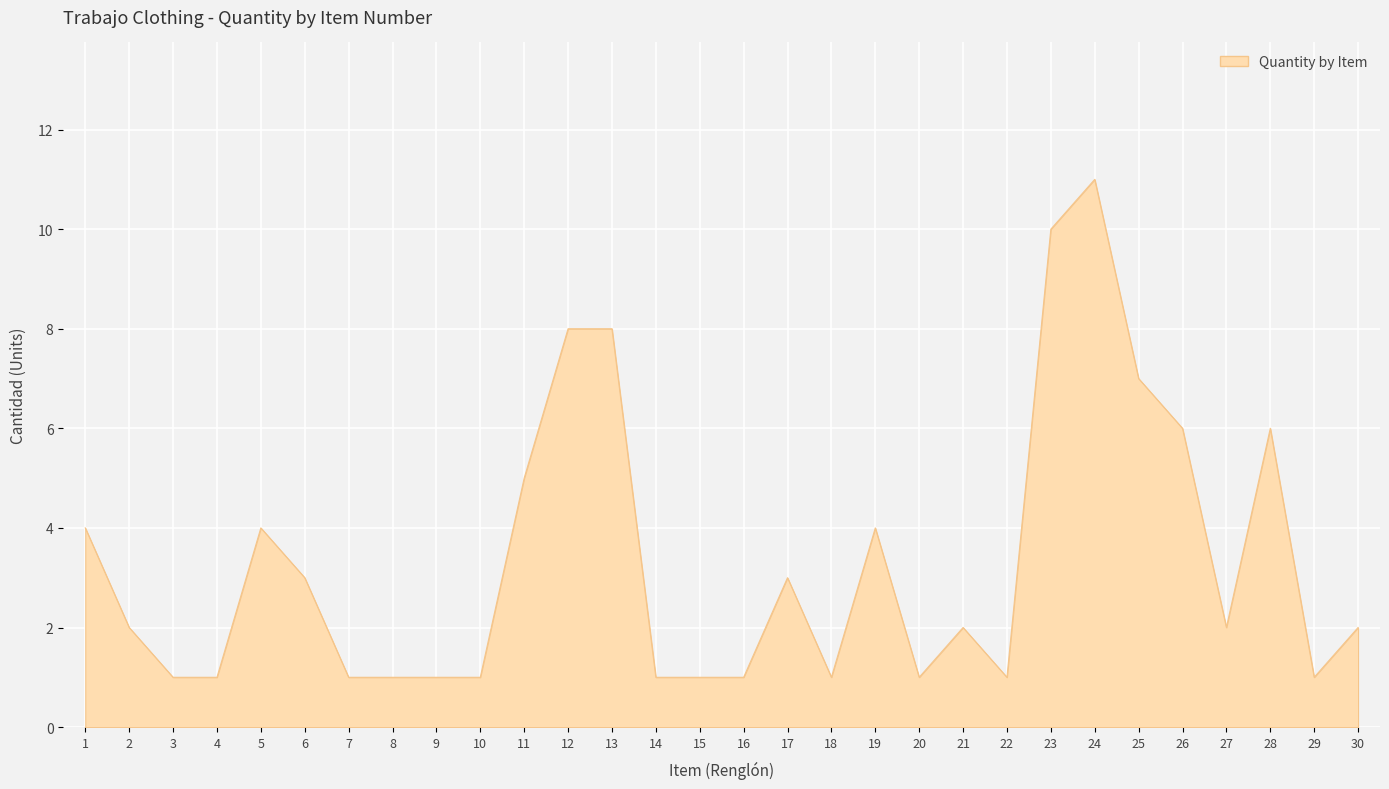

What is the greatest value displayed?

11